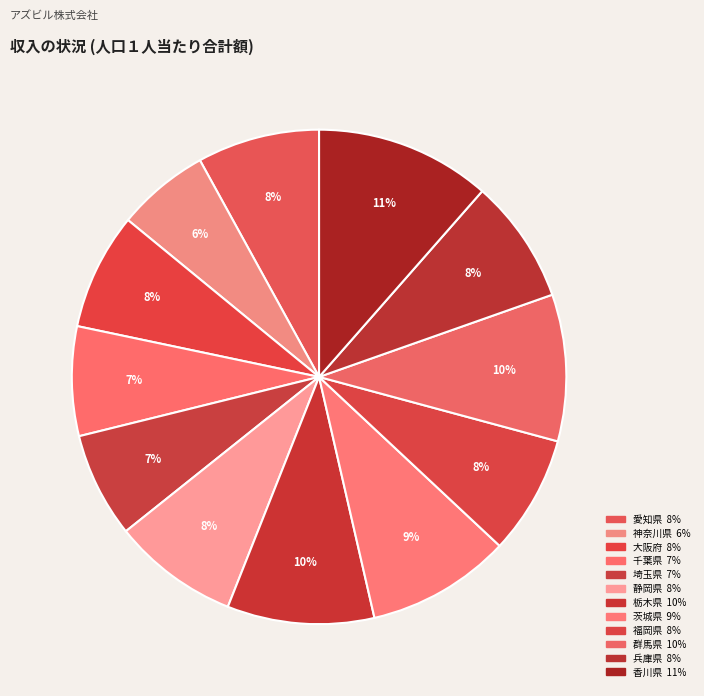

How many slices are in this pie chart?

12